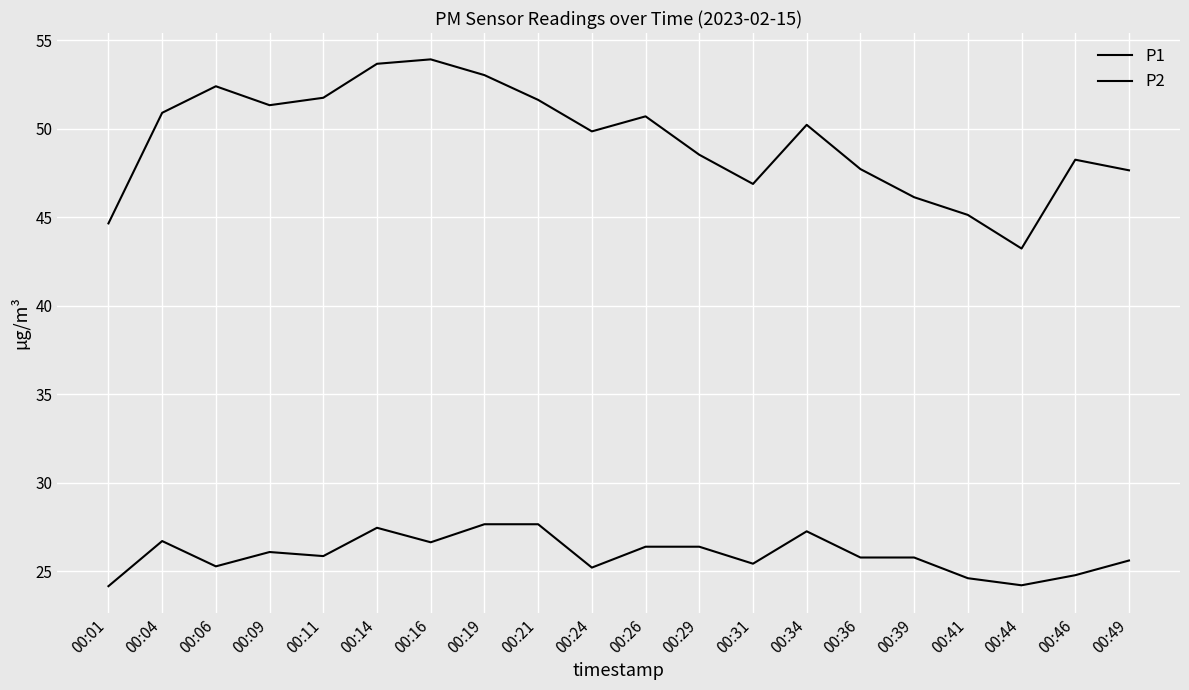

The value of P1 at 00:16 is 93.8. True or false?

False